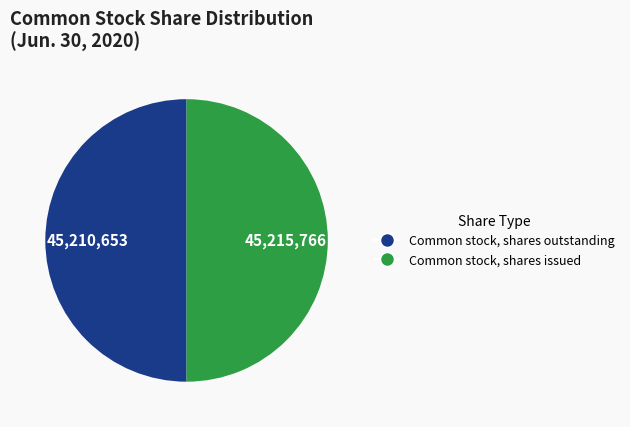

Is it true that Common stock, shares outstanding is 50% of the pie?

True